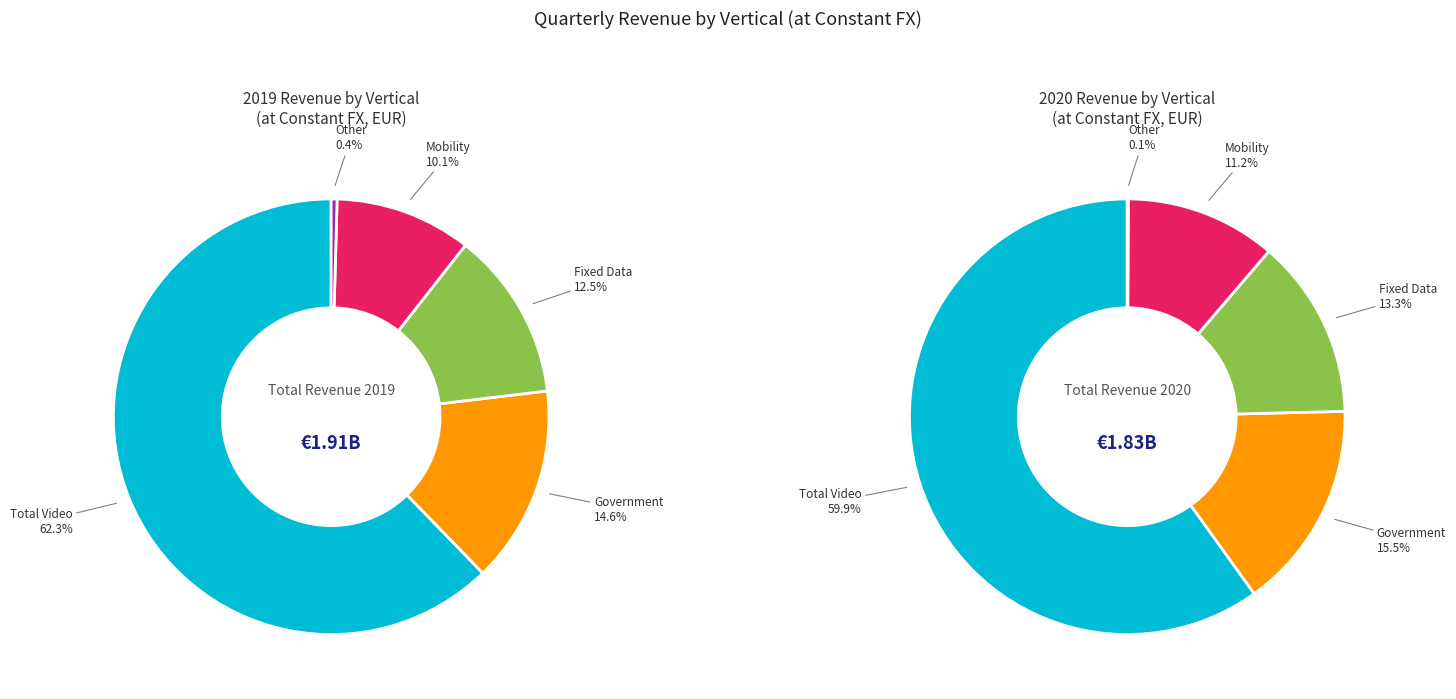

To the nearest percent, what is the difference between the largest and smallest slice percentages?

62%